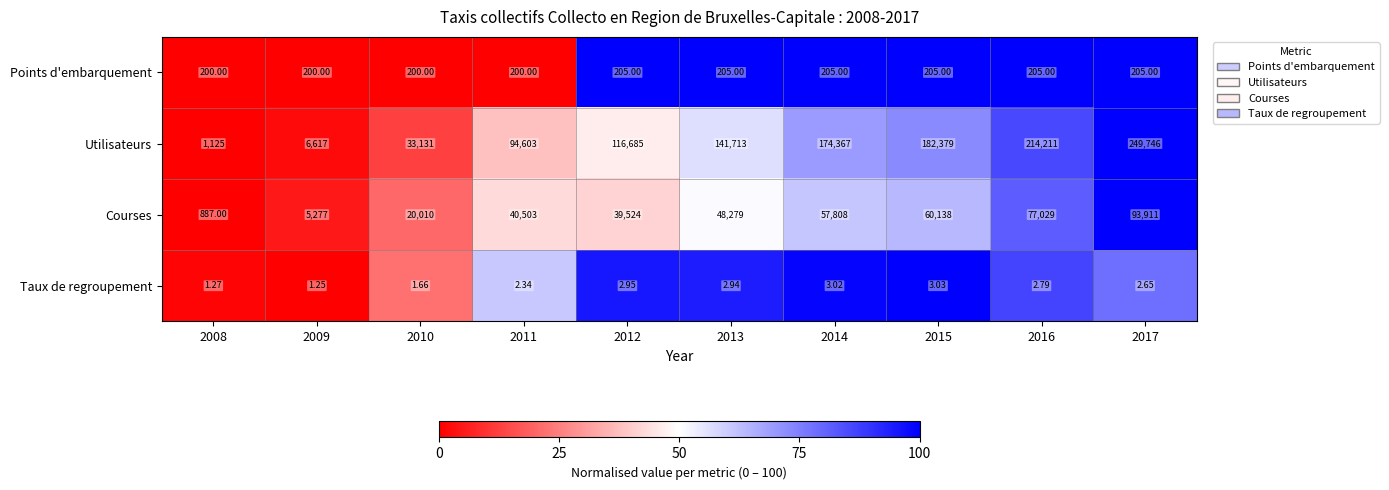

Between 2008 and 2017, which series saw the biggest shift?

Utilisateurs